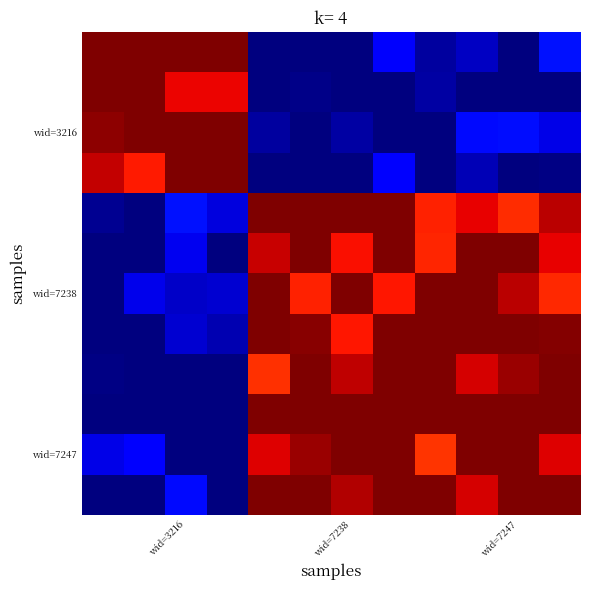

At how many categories does at least one series exceed 0?

12